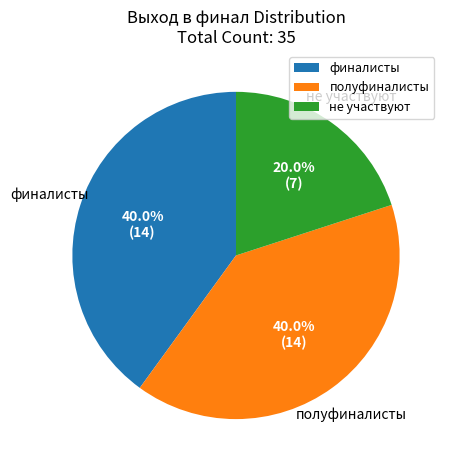

Combined, do финалисты and не участвуют account for over 50%?

Yes